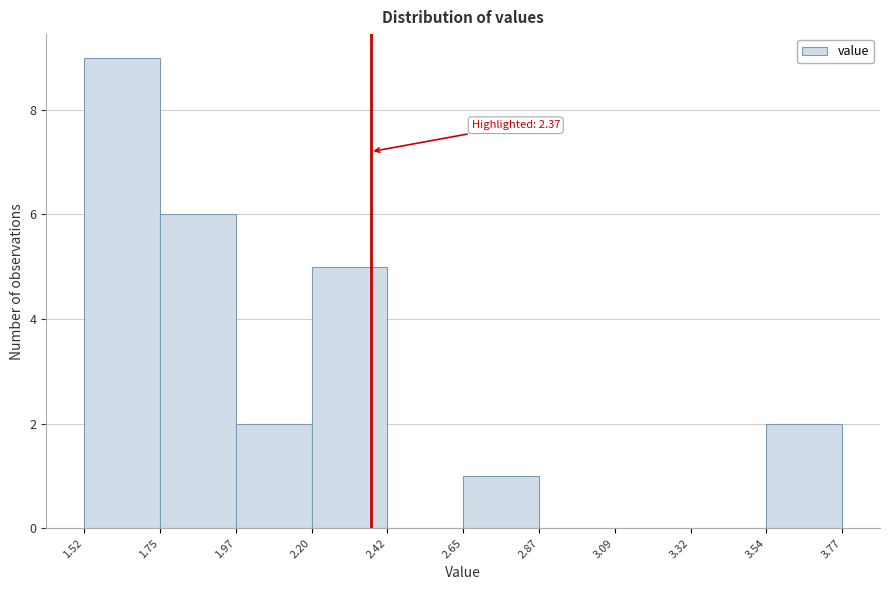

Over which range of the x-axis is the bar tallest?

1.52 to 1.75